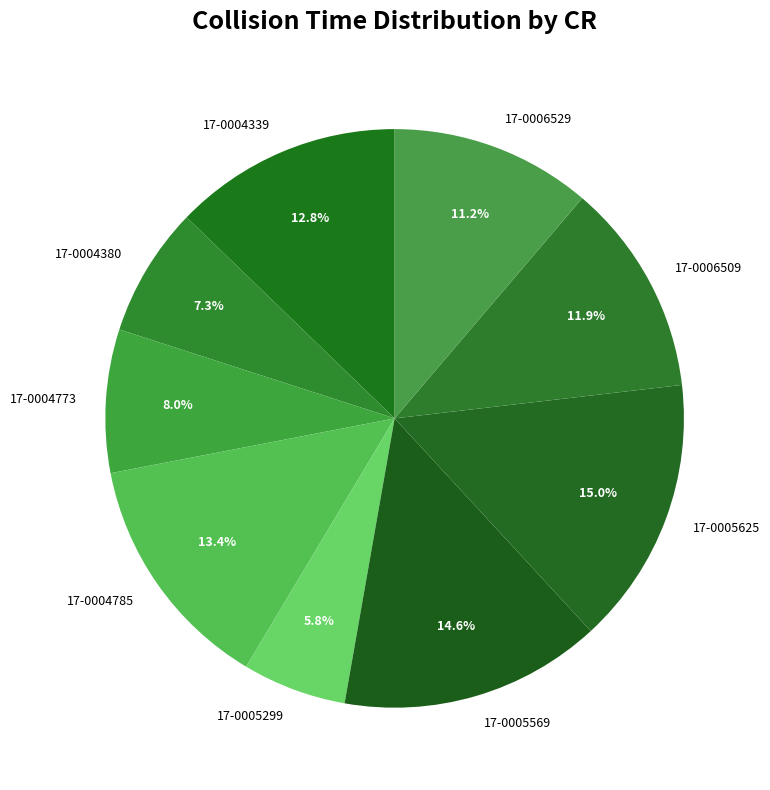

Which has a higher value, 17-0006509 or 17-0005625?

17-0005625